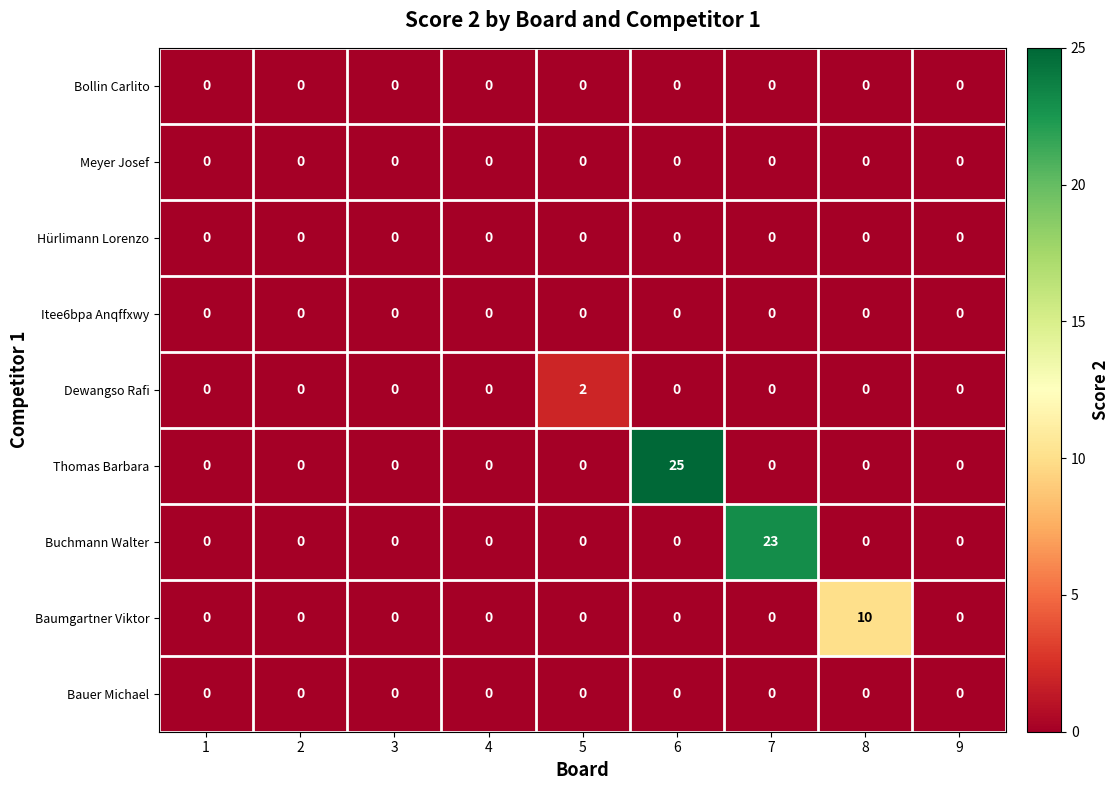

Between 6 and 7, which series saw the biggest shift?

Thomas Barbara